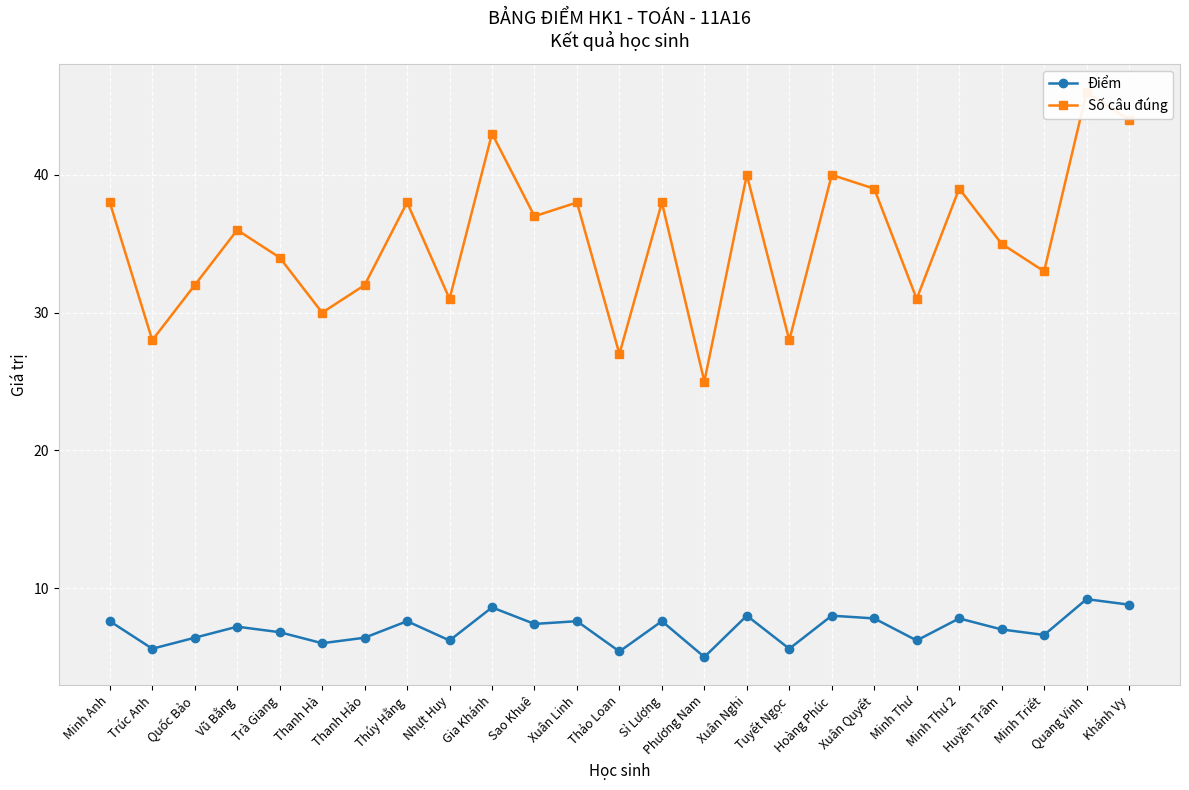

At which category is the sum across all series the highest?

Quang Vinh